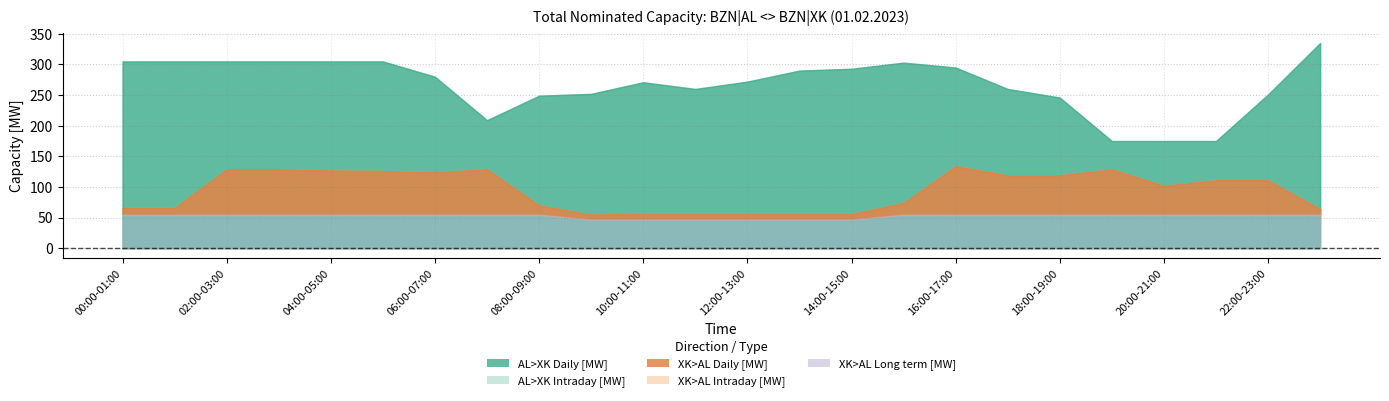

In XK>AL Daily [MW], how many points are higher than both neighbors (excluding endpoints)?

3